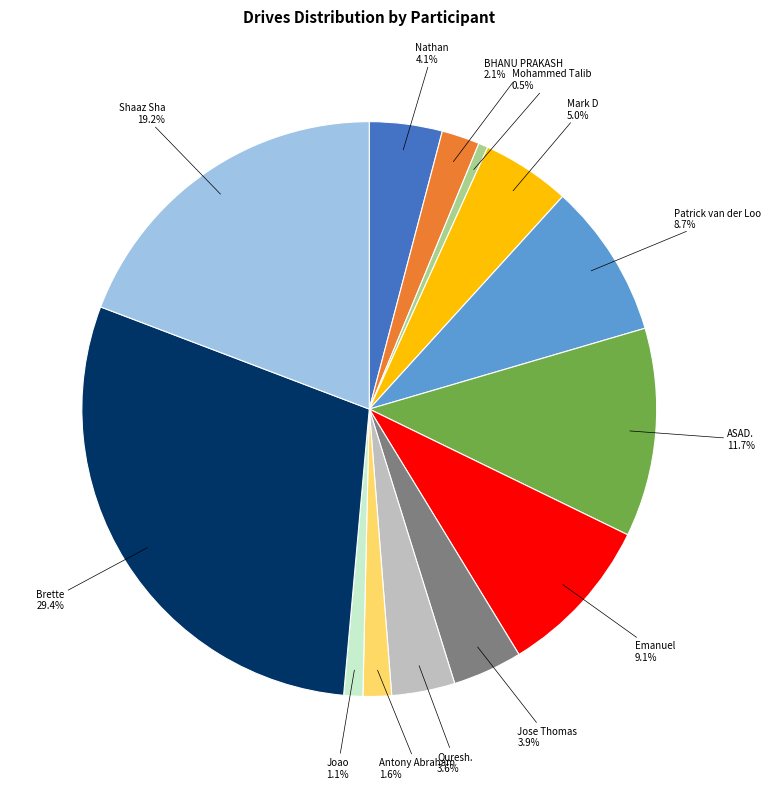

How much of the chart is everything except Brette?

70.6%